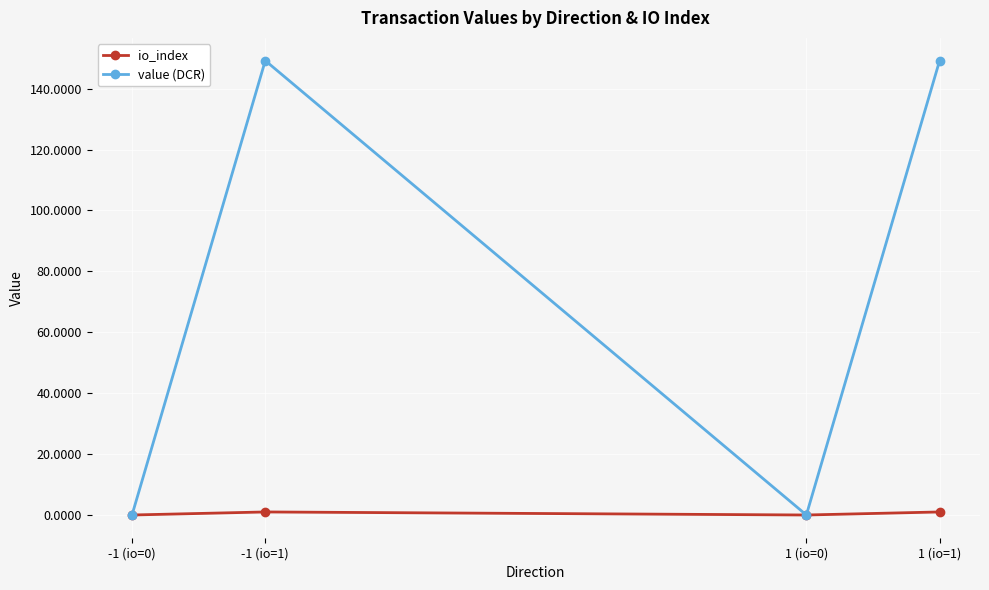

Which series has the largest total across all categories?

value (DCR)